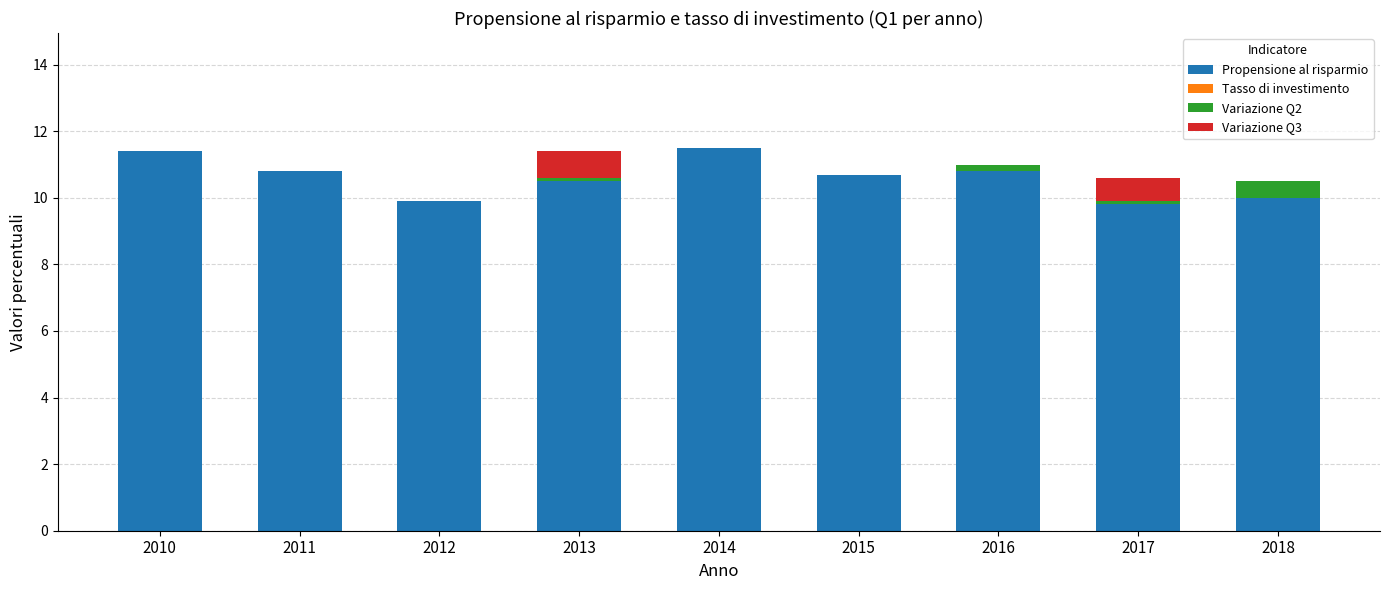

Reading left to right, what are the values for Propensione al risparmio?

2010=11.4	2011=10.8	2012=9.9	2013=10.5	2014=11.5	2015=10.7	2016=10.8	2017=9.8	2018=10.0